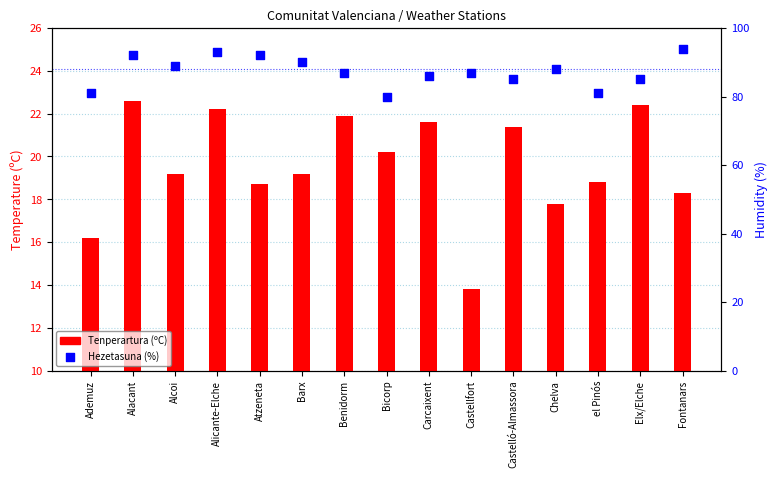

Which series has the largest total across all categories?

Hezetasuna (%)